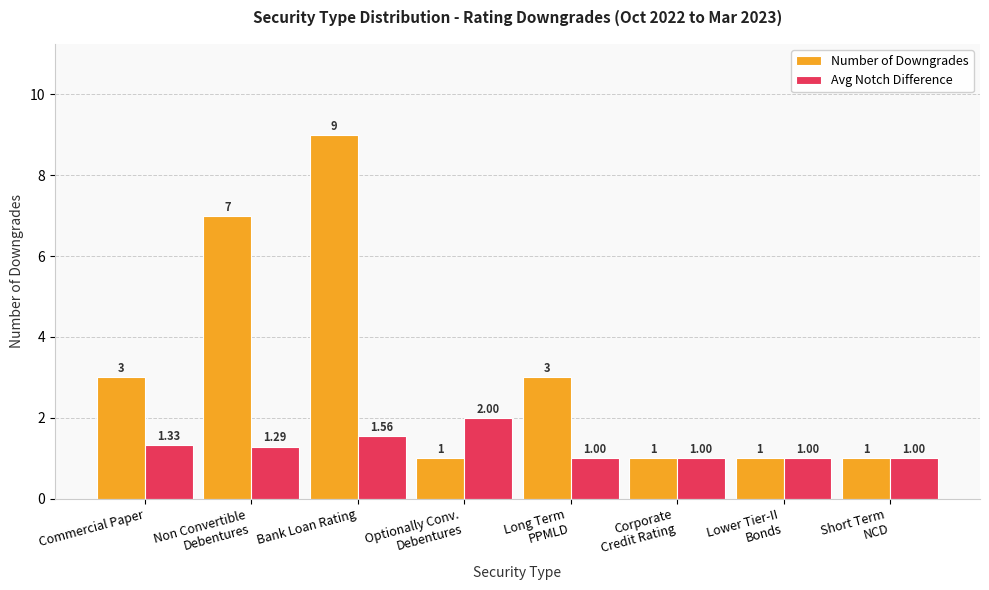

What is the label of the 3rd bar from the right?

Corporate
Credit Rating